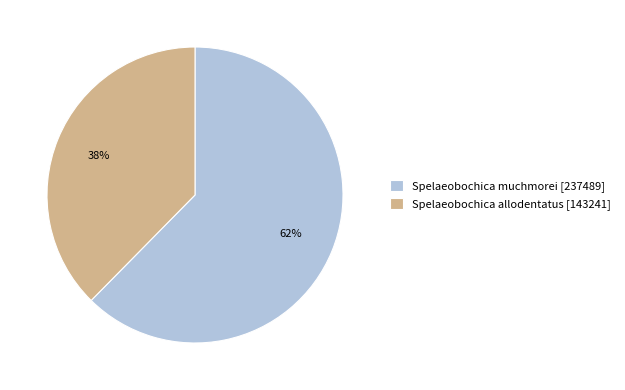

Which has a higher value, Spelaeobochica allodentatus [143241] or Spelaeobochica muchmorei [237489]?

Spelaeobochica muchmorei [237489]